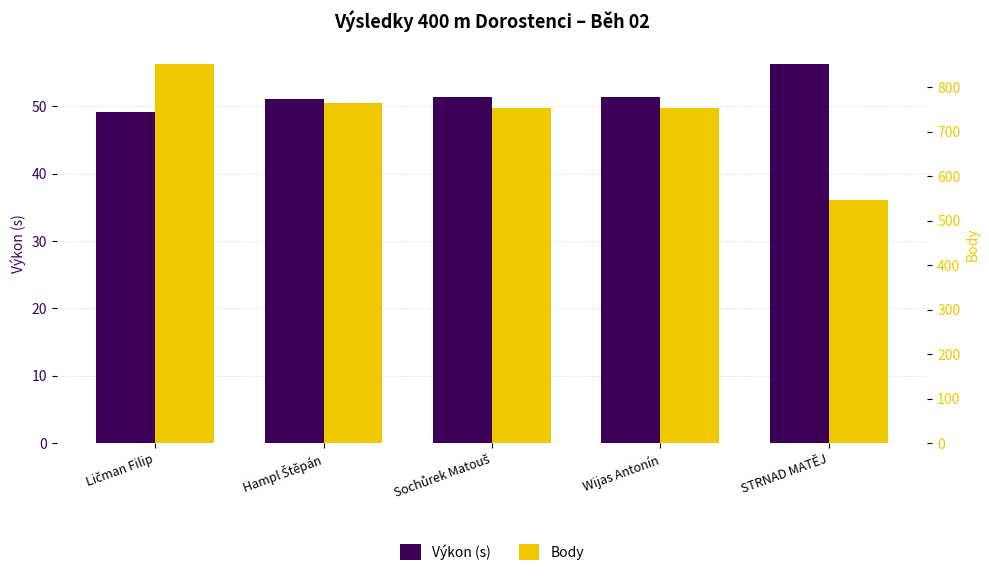

What is the label of the 1st bar from the left?

Ličman Filip